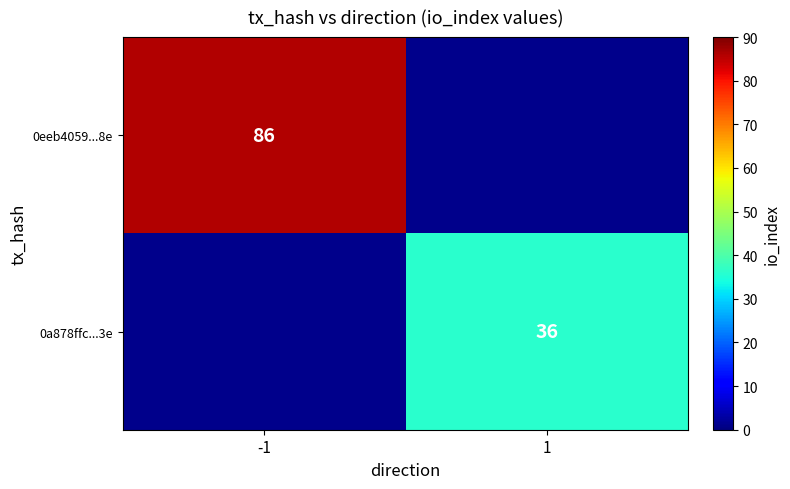

Is it true that 0a878ffc...3e equals 16 at 1?

False